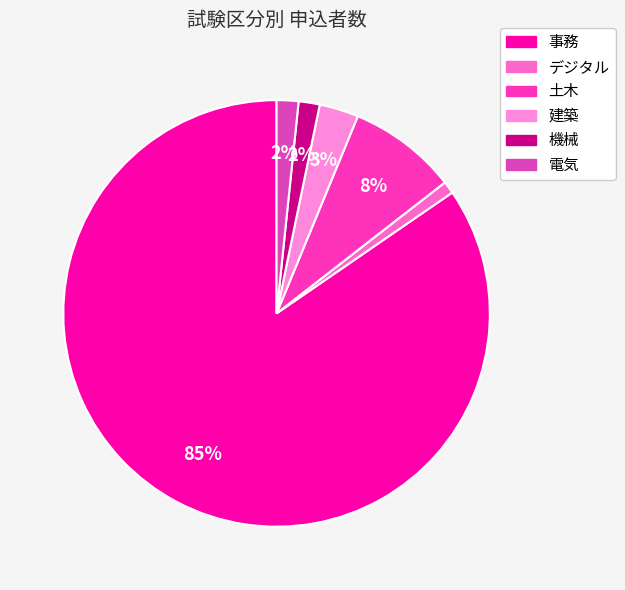

Which slice is the largest?

事務